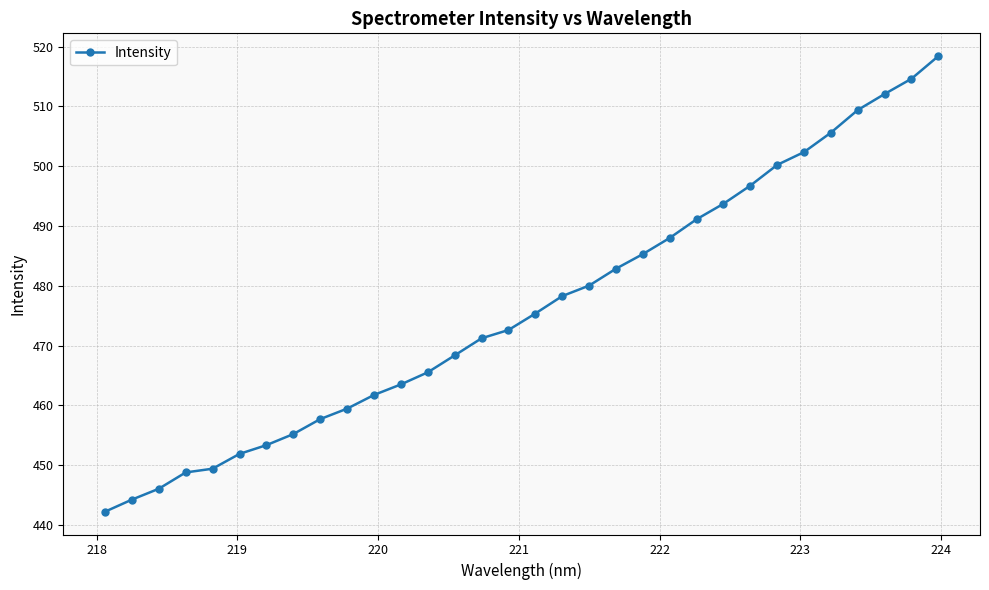

How many series are shown in this chart?

1